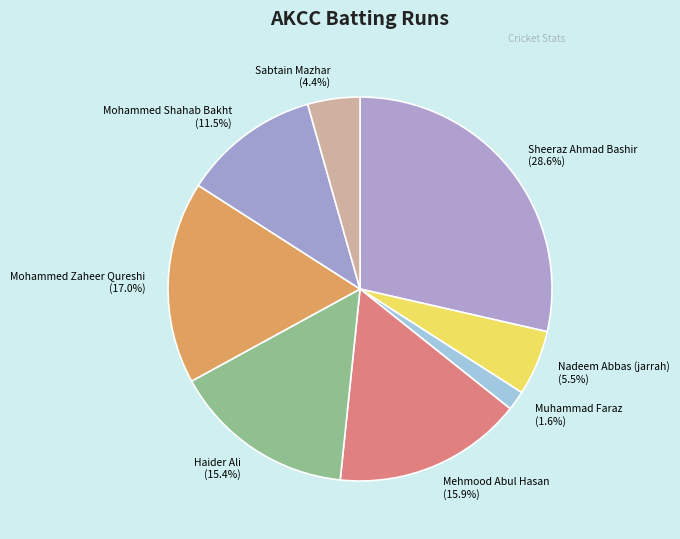

Is there any slice that represents more than half of the pie?

No